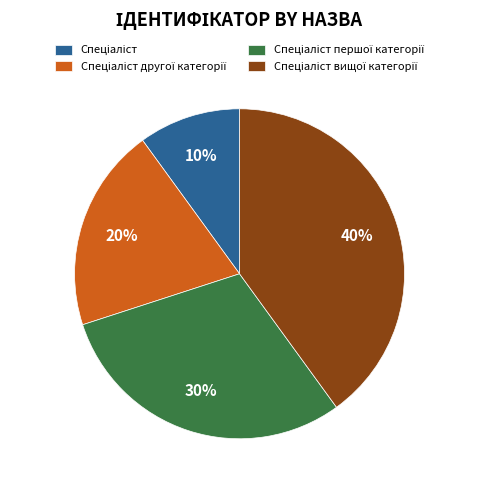

Is there any slice that represents more than half of the pie?

No